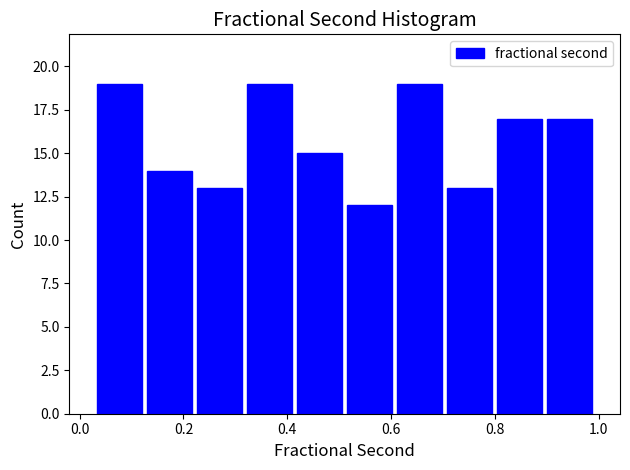

What is the height of the bar covering 0.52 to 0.60 on the x-axis? Neither the bar edges nor the heights are printed on the chart, so give them approximately, as read against the axes.

12